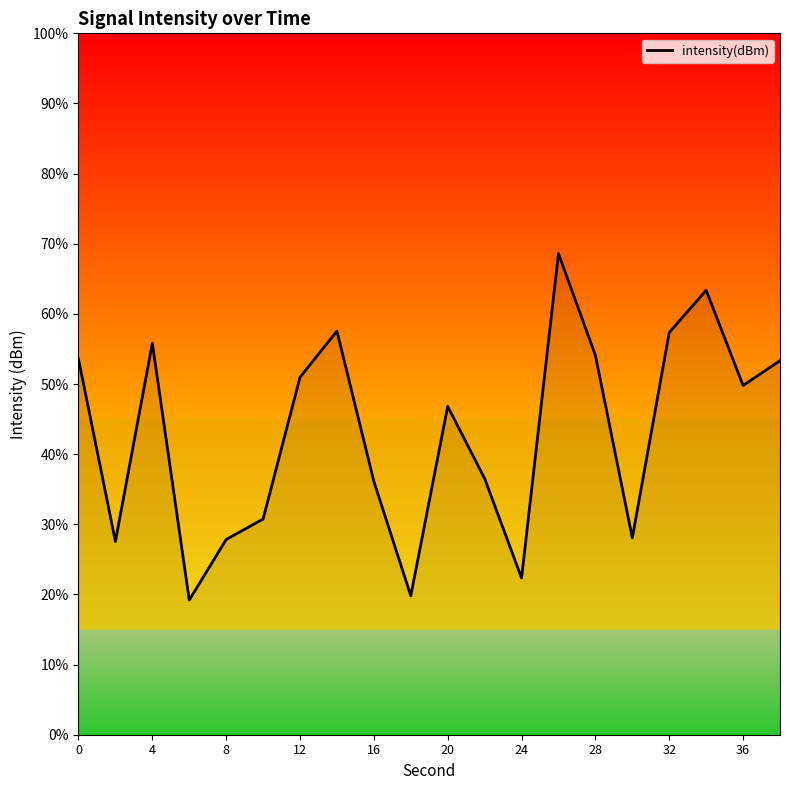

What is the maximum value shown in the chart?

68.6